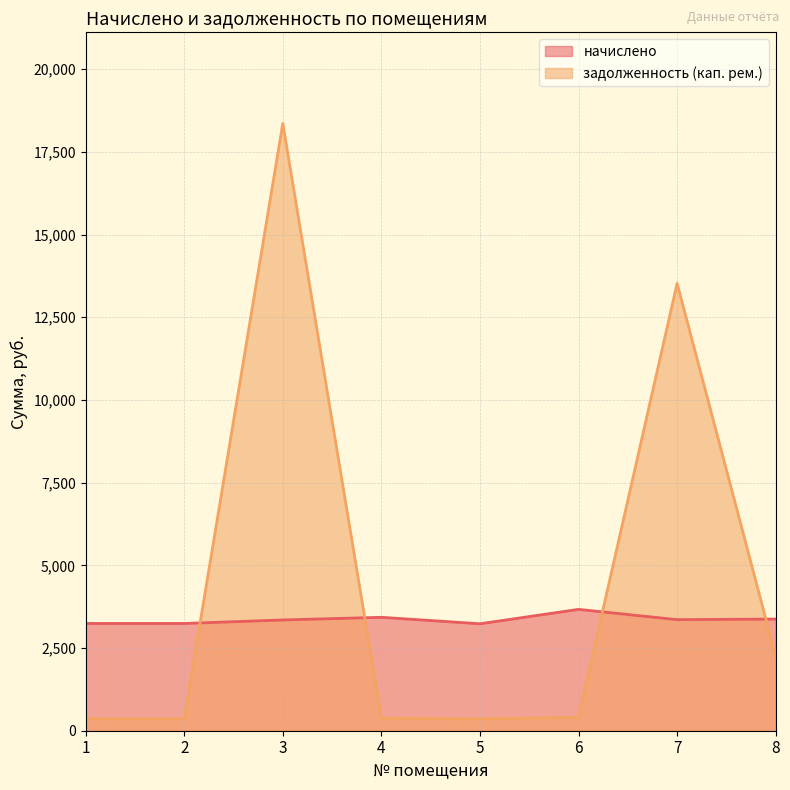

Which series has the largest total across all categories?

задолженность (кап. рем.)